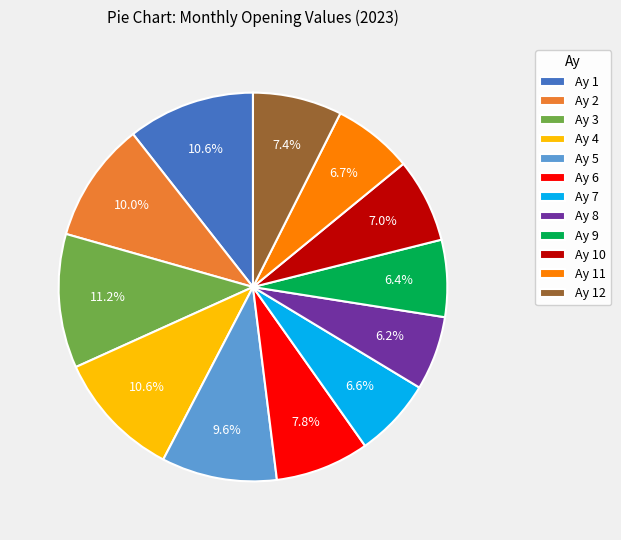

How many slices are in this pie chart?

12